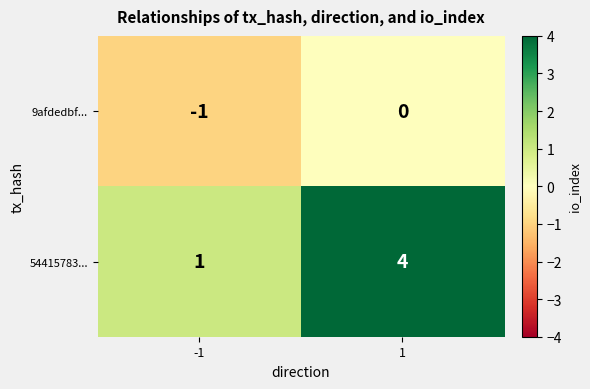

True or false: 54415783... has a value of 1 at -1.

True